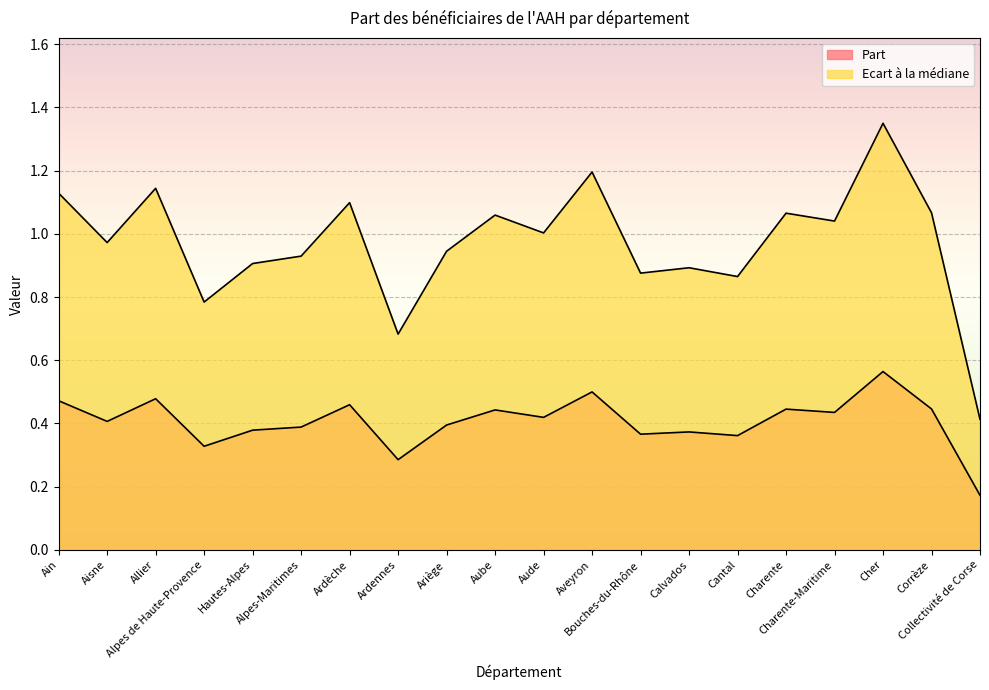

What is the average value of the Part series?

0.4